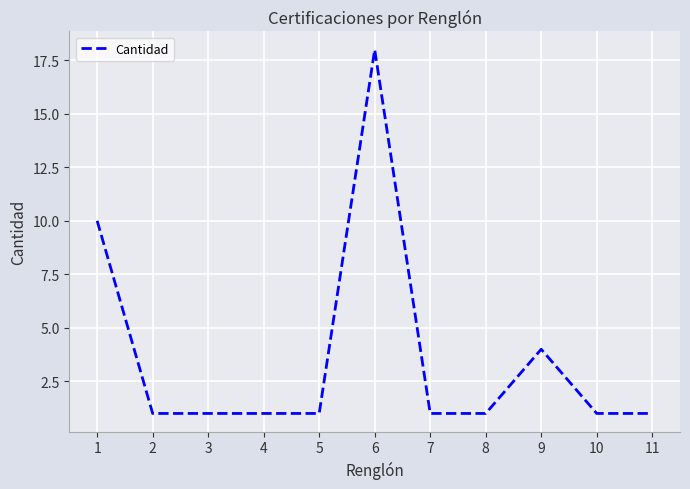

What is the difference between the maximum and second lowest values?

17